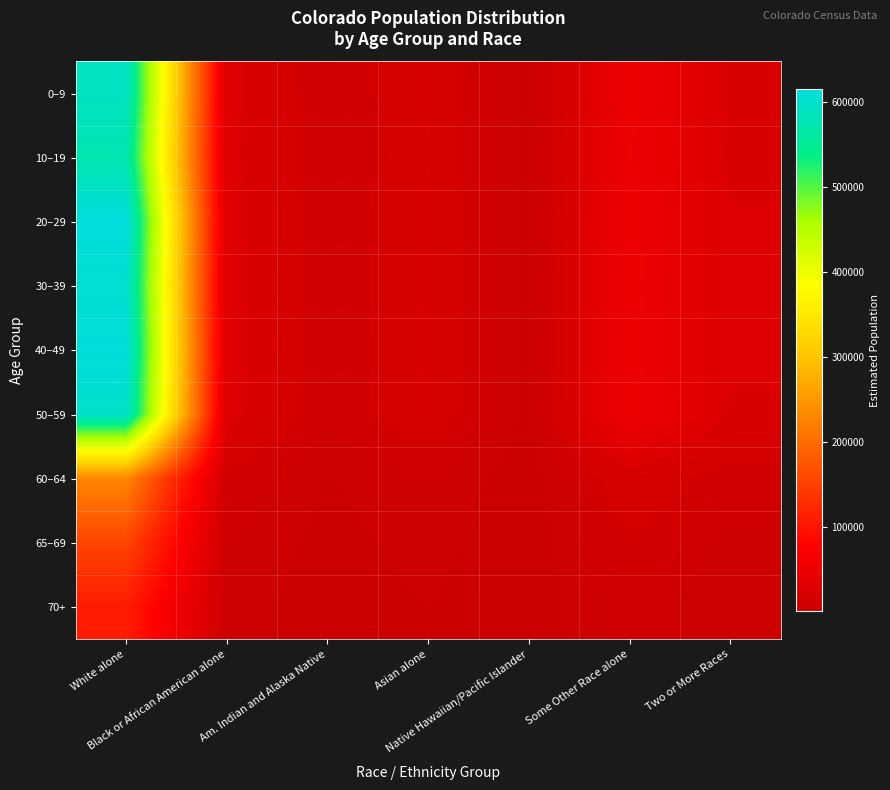

Count the number of data series in this chart.

9